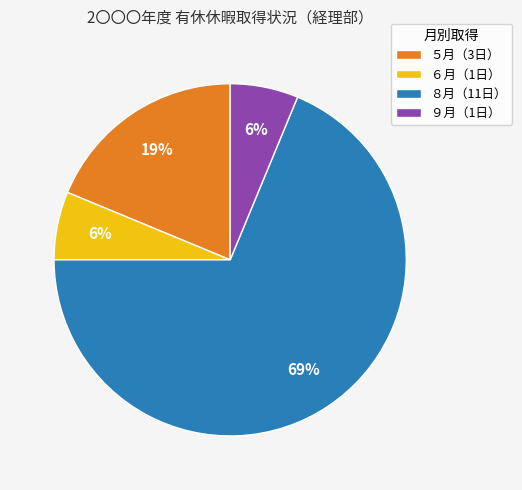

Approximately how many times larger is the value at ９月（1日） compared to ５月（3日）?

0.3